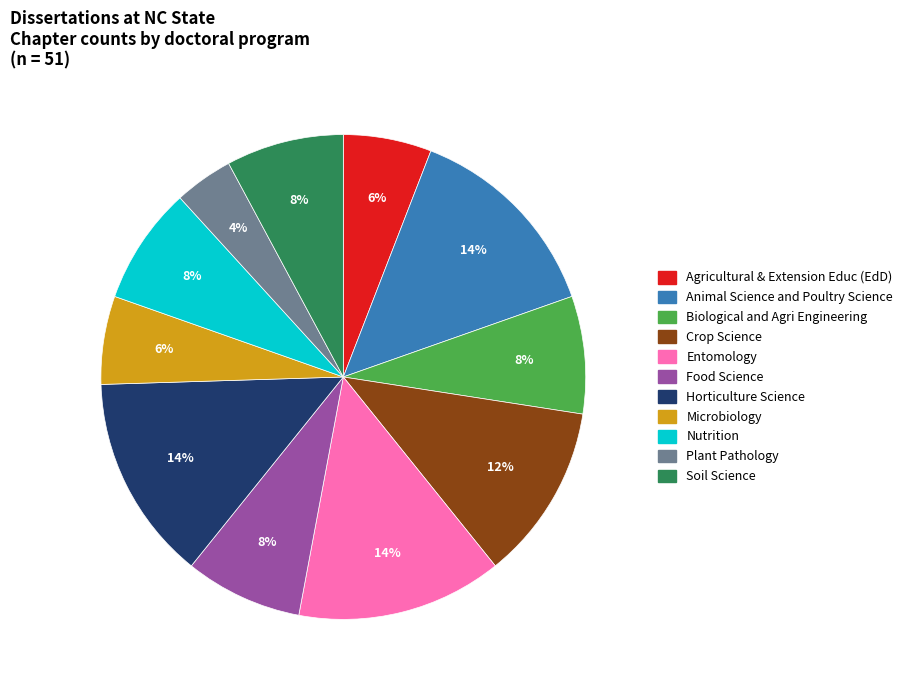

Do Soil Science and Entomology together represent more than half of the pie?

No